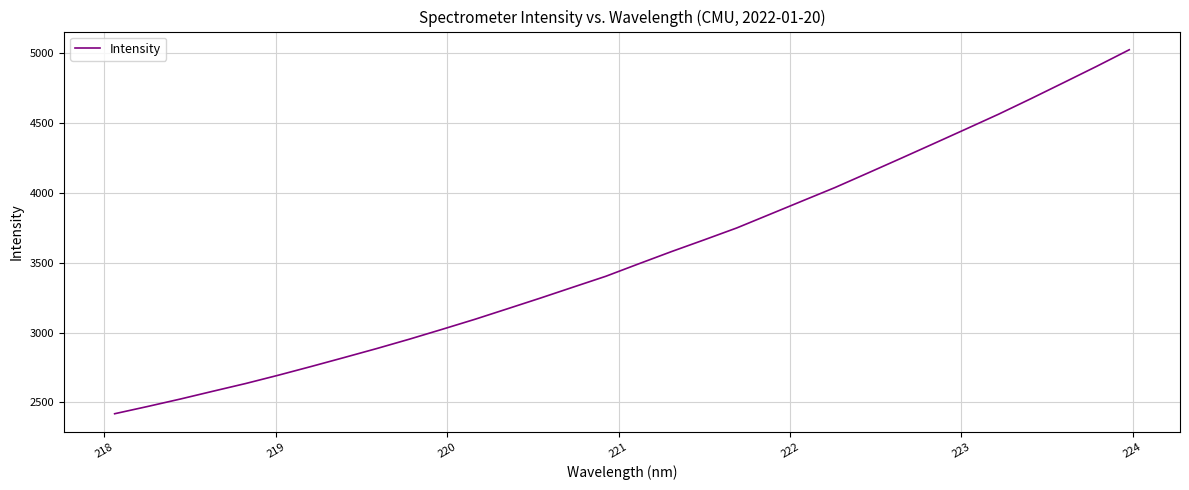

What is the maximum value shown in the chart?

5025.9